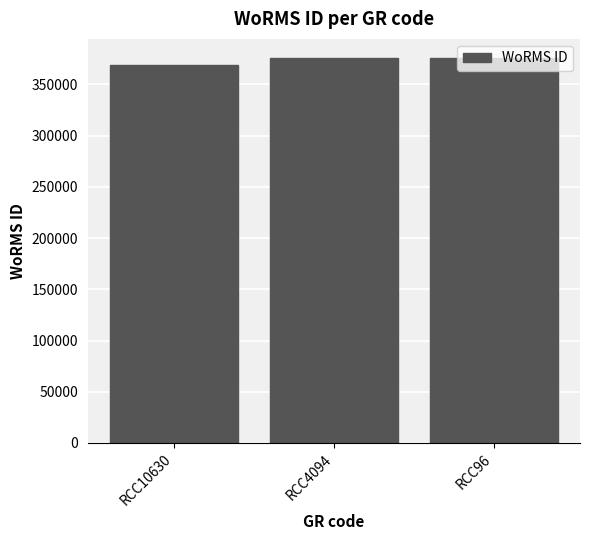

What is the minimum value shown in the chart?

369377